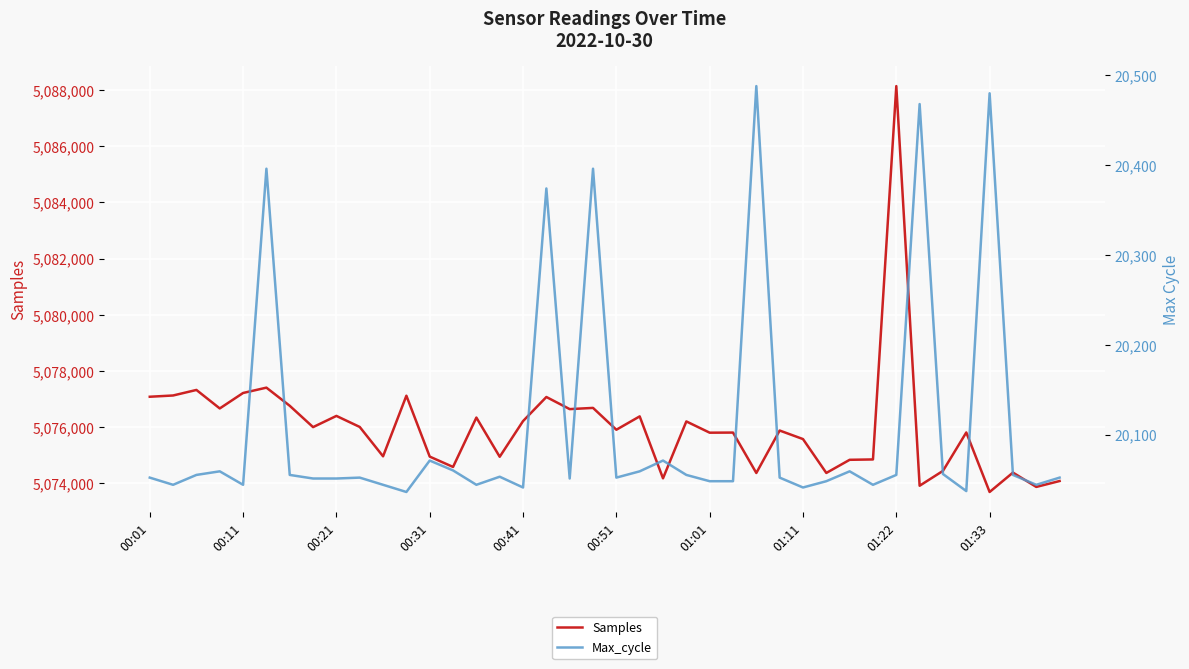

True or false: Samples has more than 1 points higher than both neighbors.

True